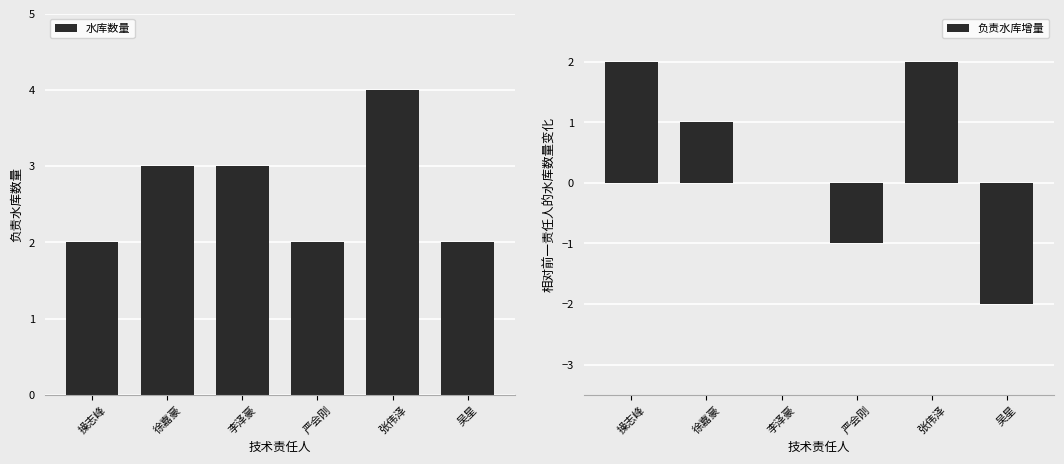

Reading left to right, what are all the values shown in this chart?

水库数量: 2	3	3	2	4	2
负责水库增量: 2	1	0	-1	2	-2